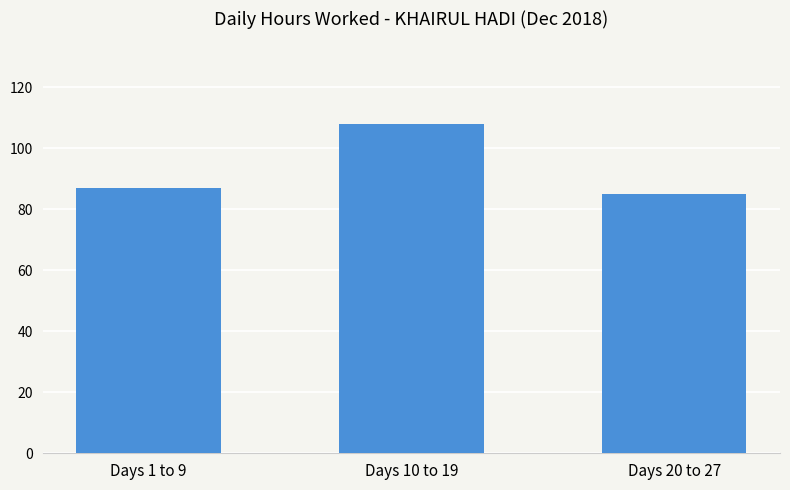

Does the chart contain any negative values?

No